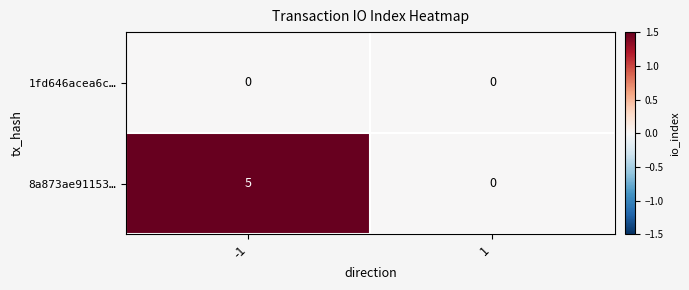

Which label corresponds to the largest value in the chart?

-1